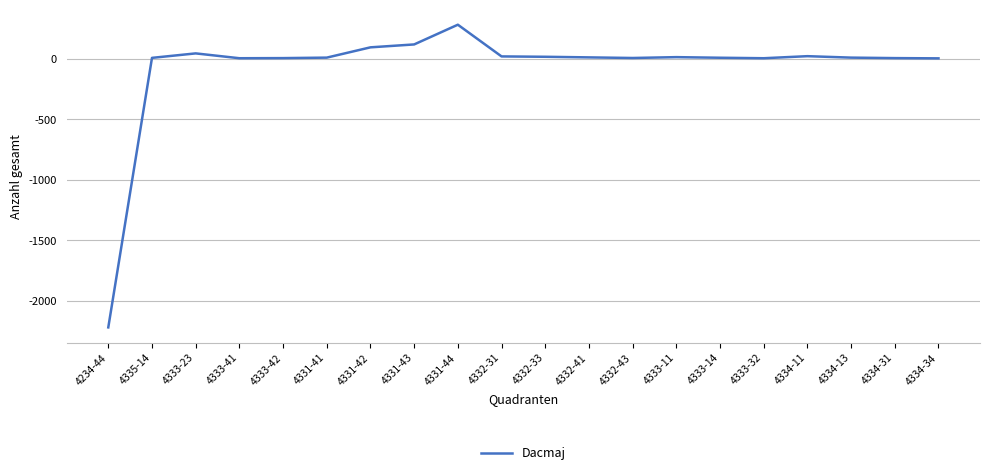

What is the greatest value displayed?

280